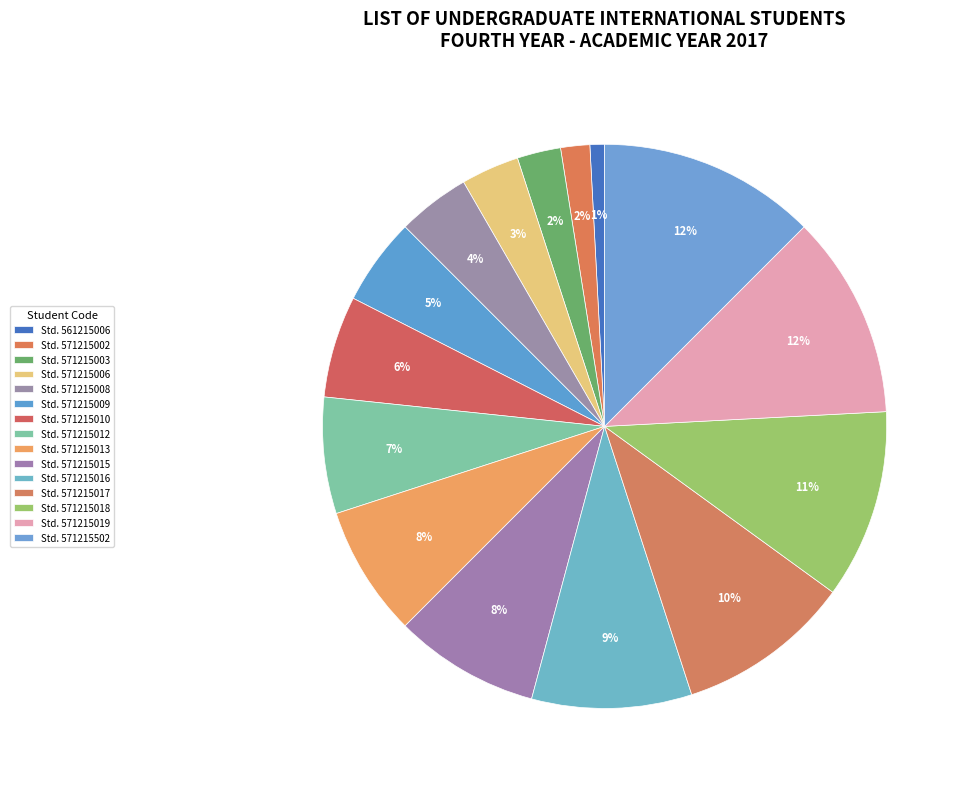

Count the number of slices in the pie.

15